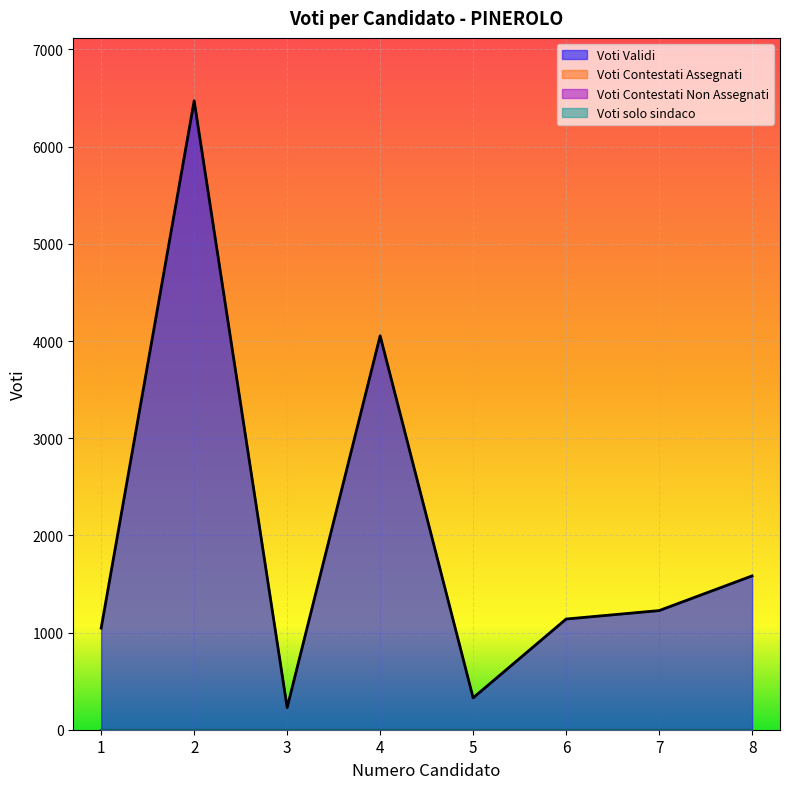

Between 4 and 1, which is larger?

4